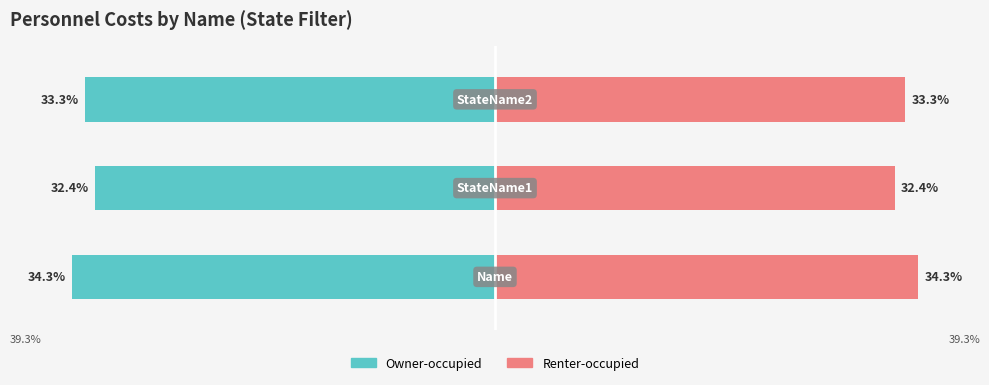

Is the value of Owner-occupied at 1 greater than the value of Renter-occupied at 1?

No